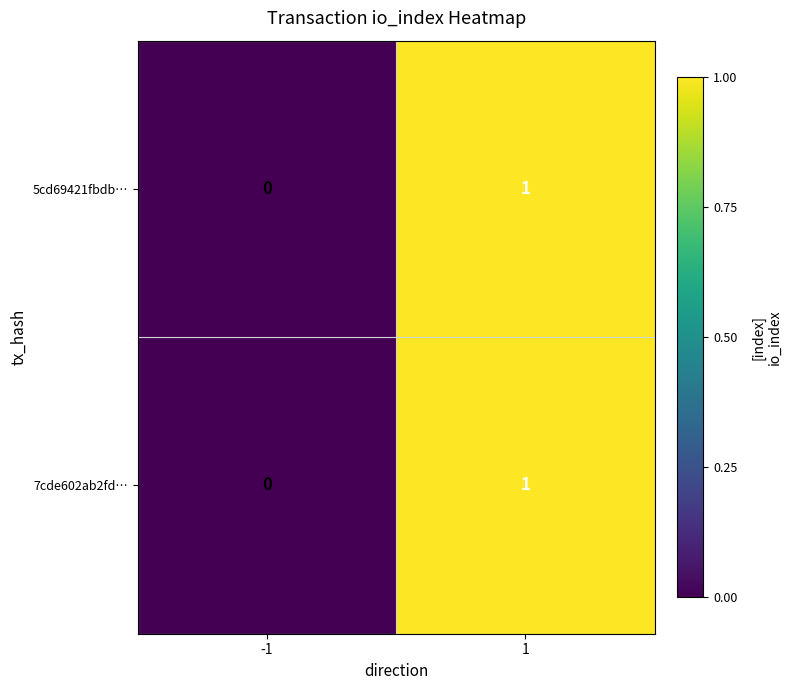

The value of 7cde602ab2fd… at 1 is 2. True or false?

False